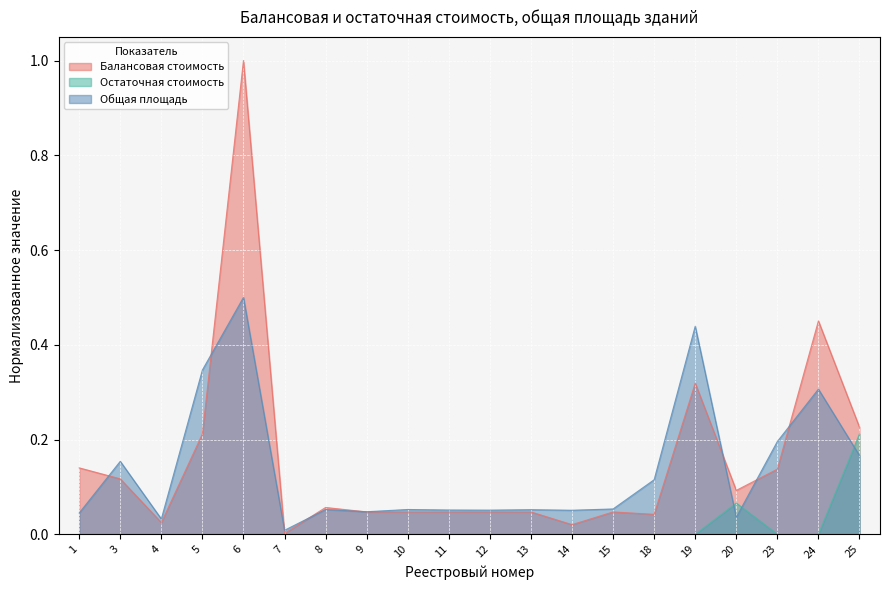

What is the sum of the Остаточная стоимость values at 25 and 10?

0.2